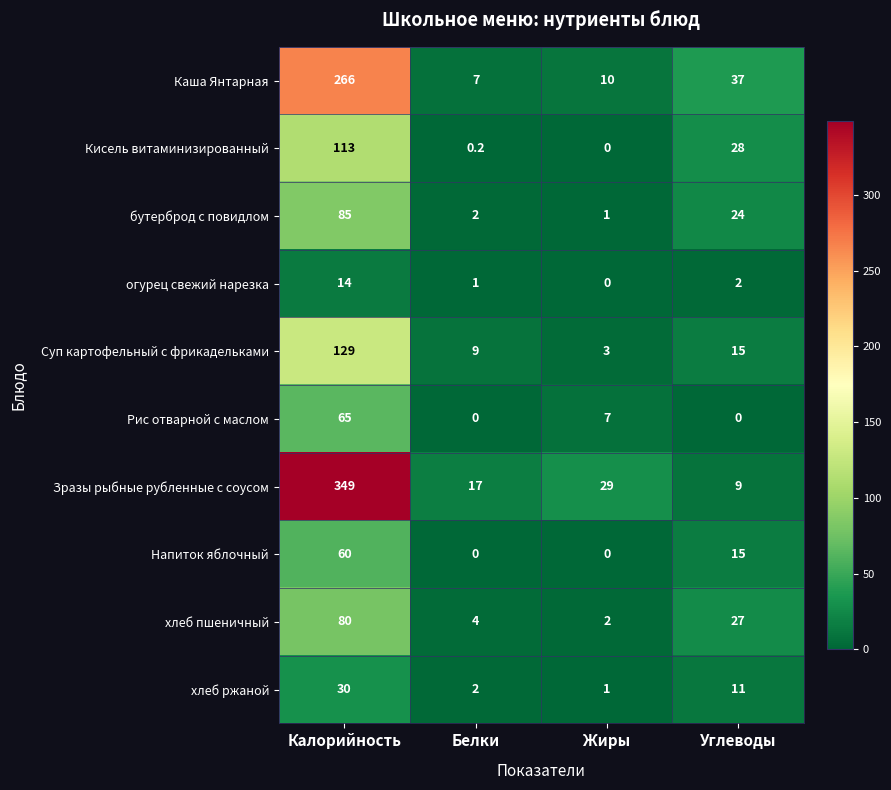

The Зразы рыбные рубленные с соусом series shows 9.0 at Углеводы. True or false?

True